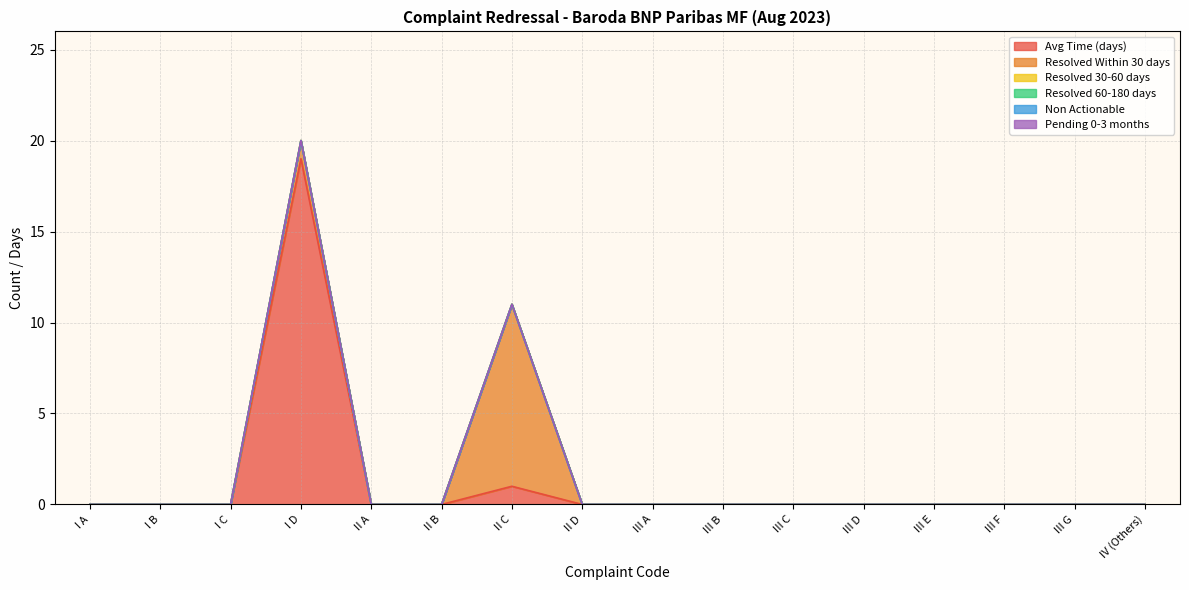

How many interior local peaks does the Avg Time (days) series have?

2